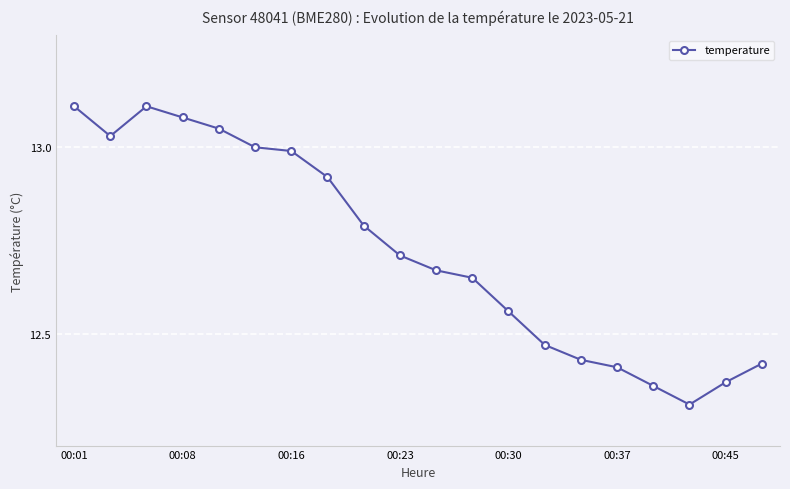

What is the minimum value shown in the chart?

12.3